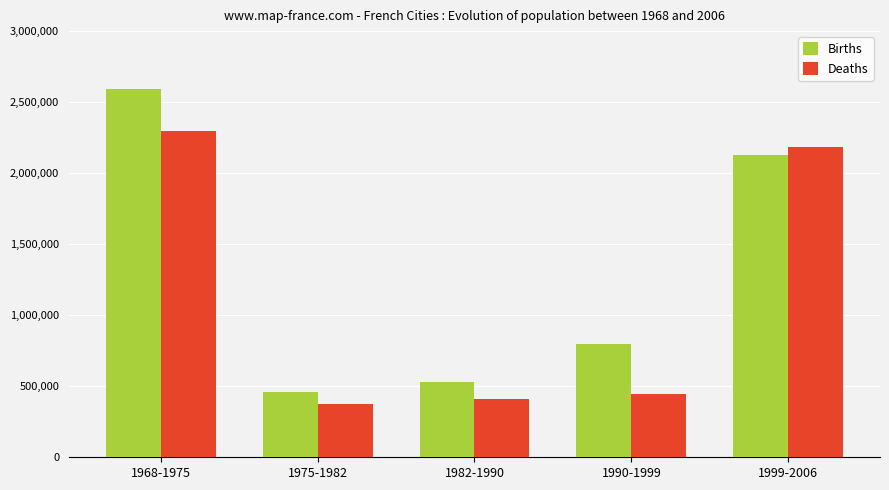

What is the sum of the Births values at 1999-2006 and 1975-1982?

2581962